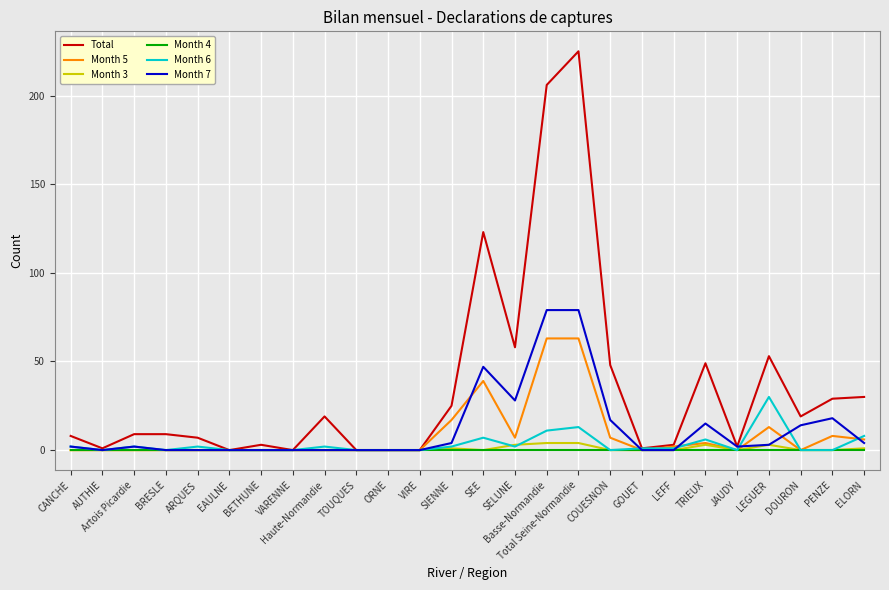

How many lines are shown in the chart?

6